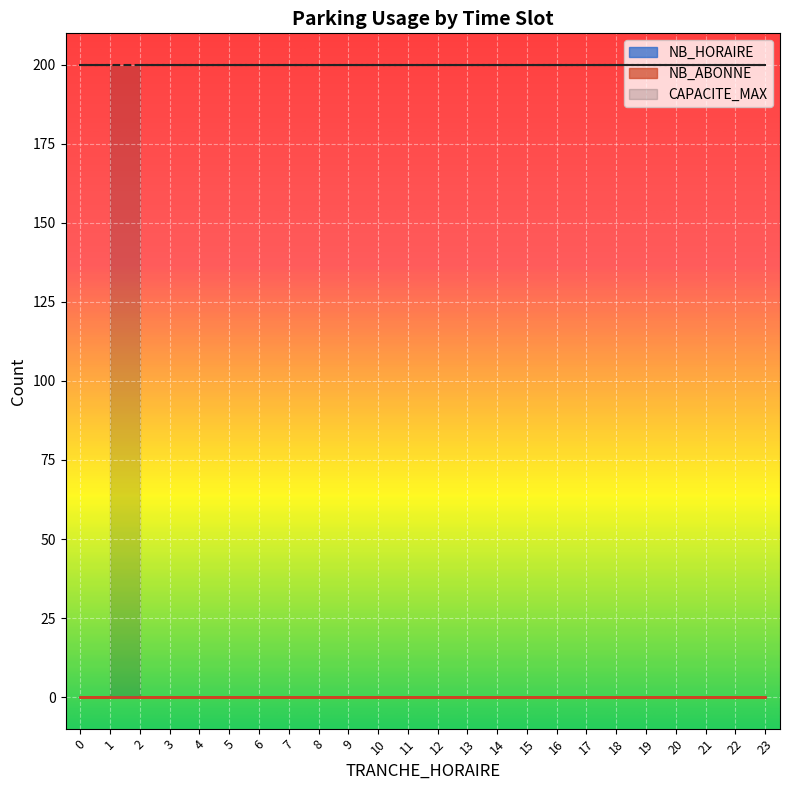

Which category has the highest value in the NB_ABONNE series?

2